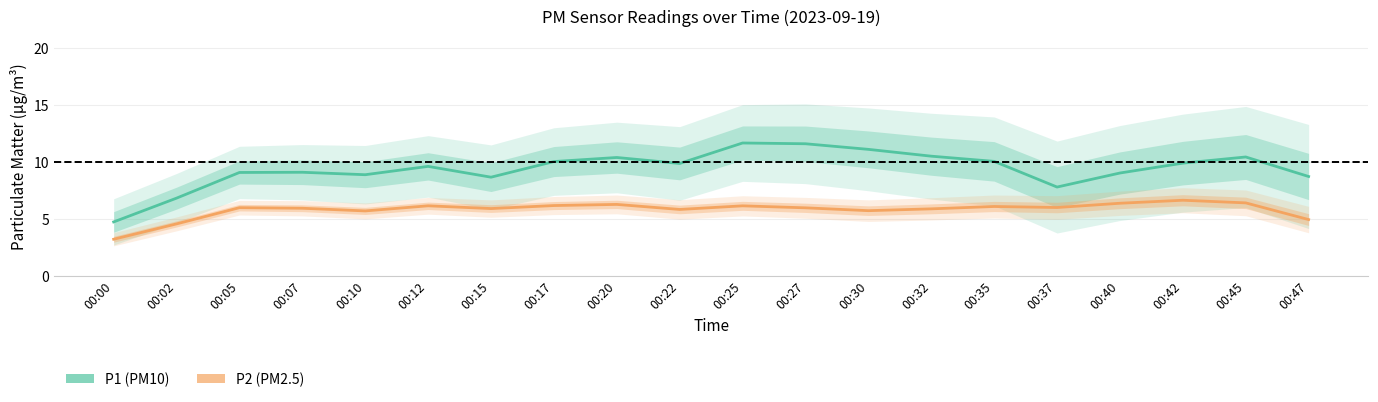

Between 00:17 and 00:27, which is larger?

00:27